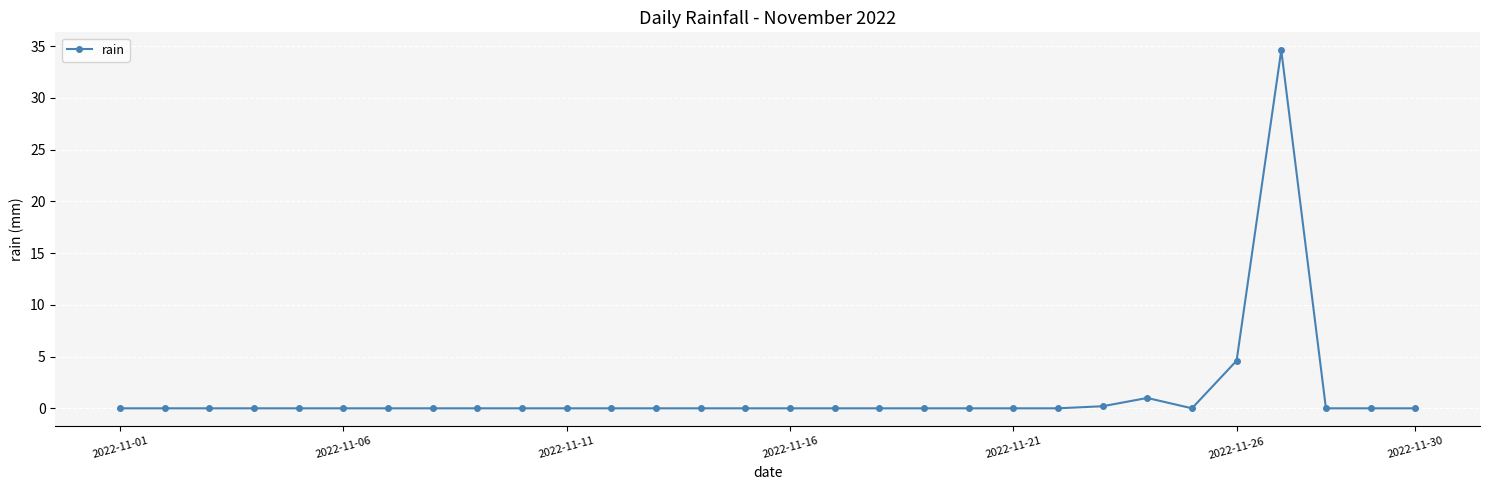

Reading right to left, extract all data points from this chart.

0.0	0.0	0.0	34.6	4.6	0.0	1.0	0.2	0.0	0.0	0.0	0.0	0.0	0.0	0.0	0.0	0.0	0.0	0.0	0.0	0.0	0.0	0.0	0.0	0.0	0.0	0.0	0.0	0.0	0.0